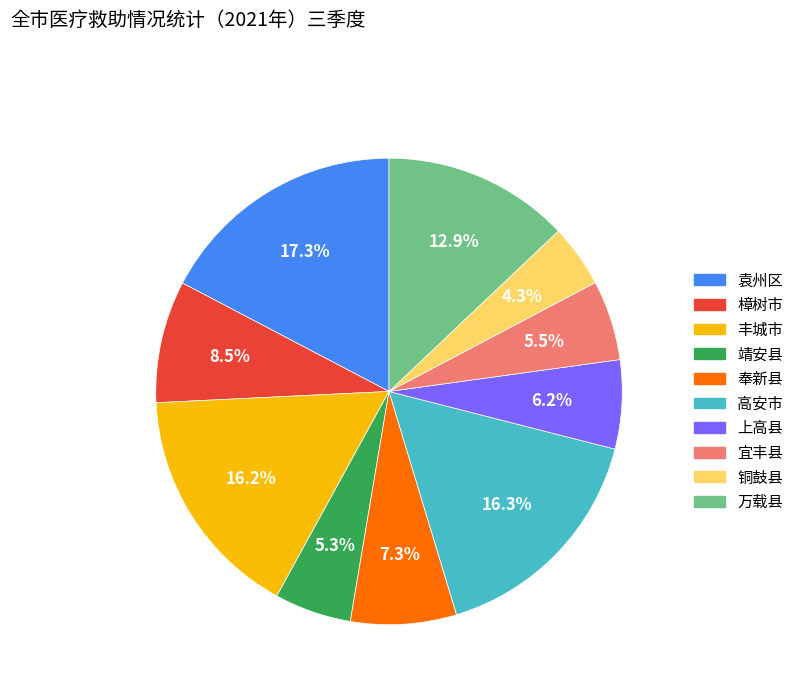

To the nearest percent, what is the difference between the largest and smallest slice percentages?

13%